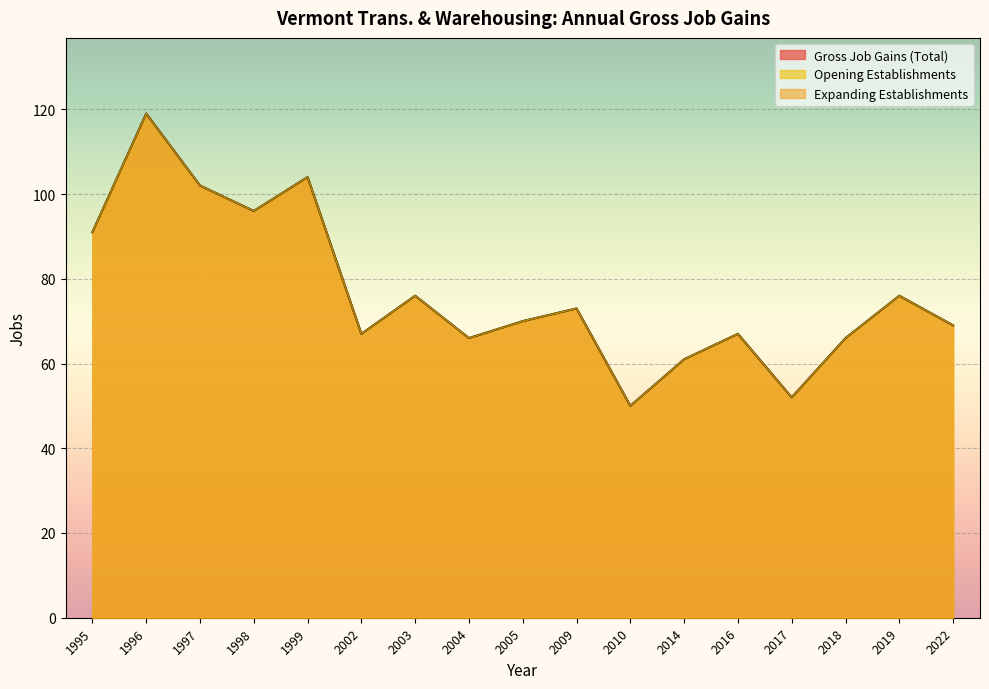

How many interior local valleys does the Gross Job Gains (Total) series have?

5